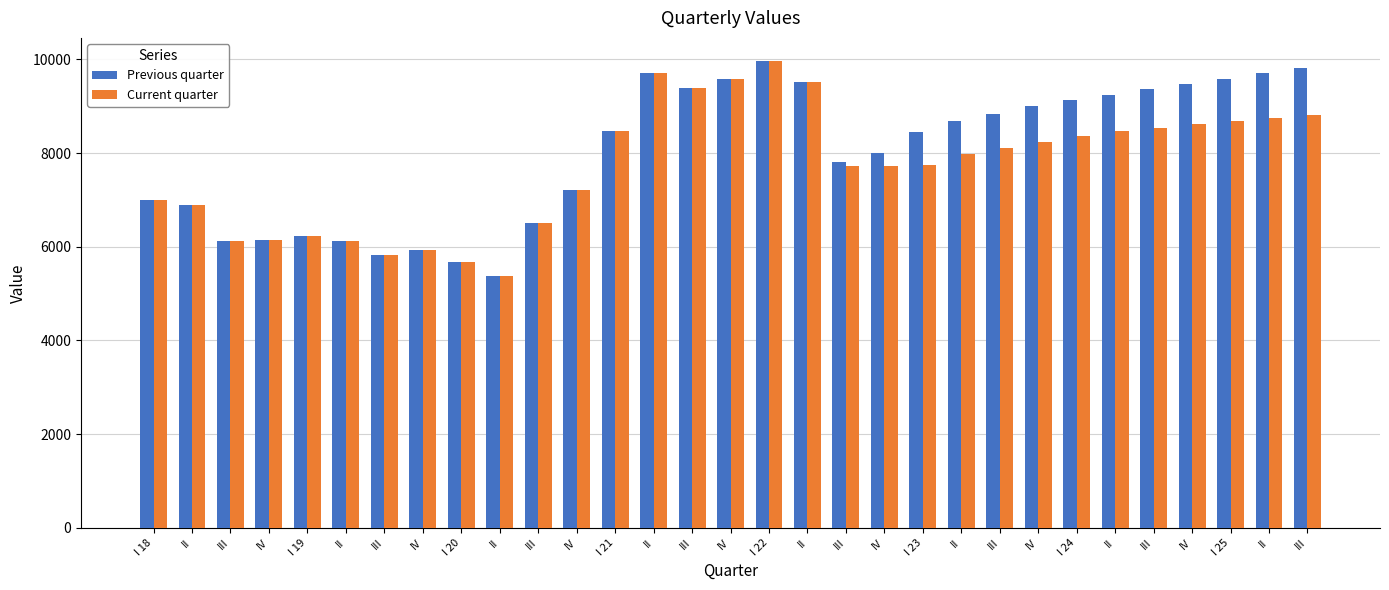

What is the average value of the Current quarter series?

7722.3